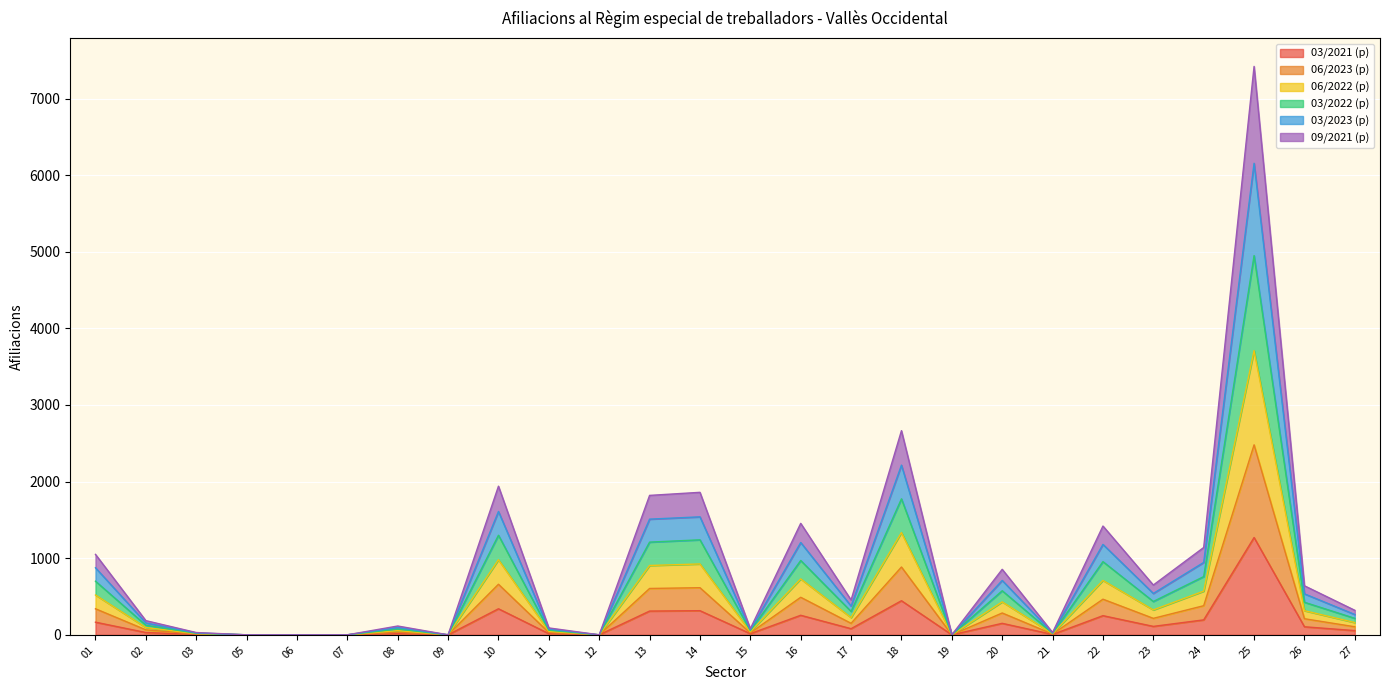

How many lines are shown in the chart?

6